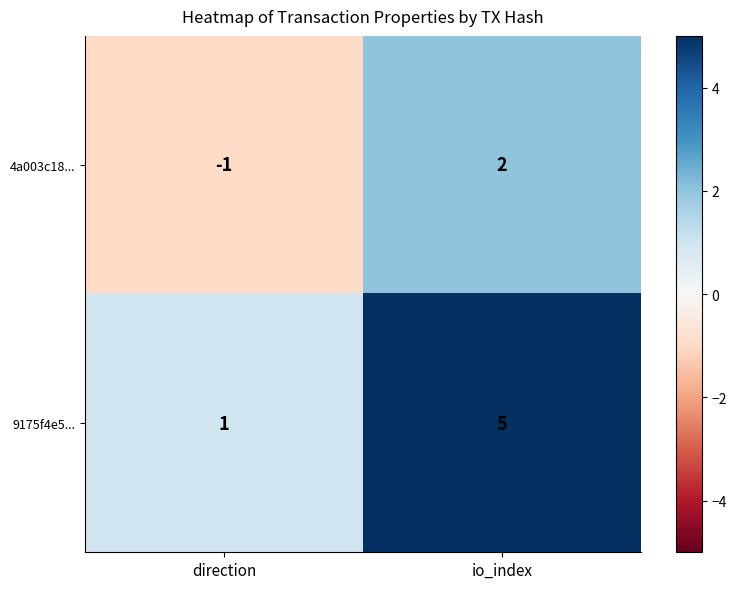

What is the difference between the 9175f4e5... values at io_index and direction?

4